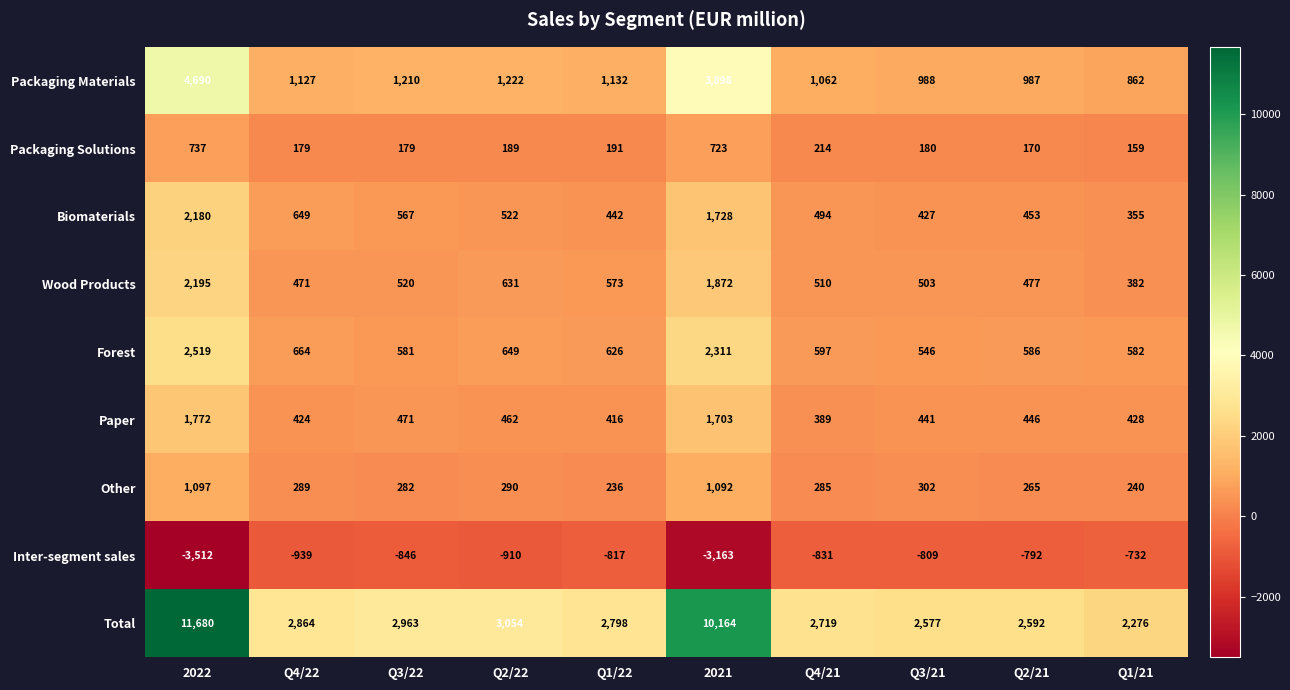

How many categories are shown in the chart?

10